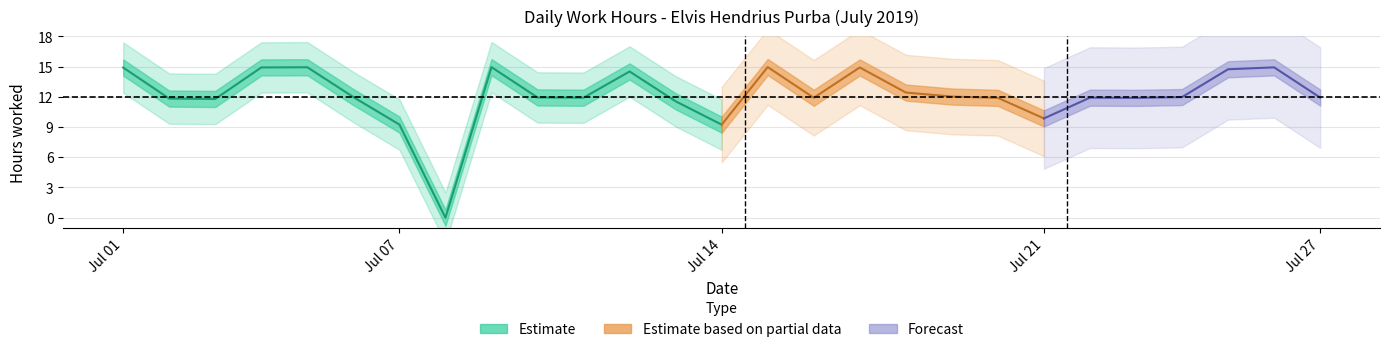

At which label is the value closest to 7?

14